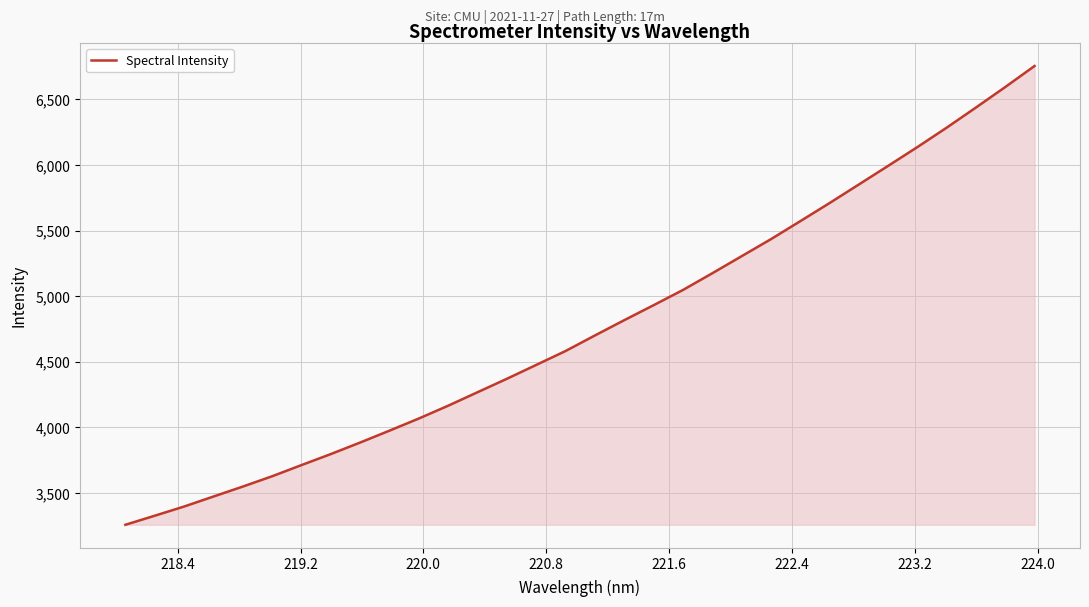

How many series are shown in this chart?

1